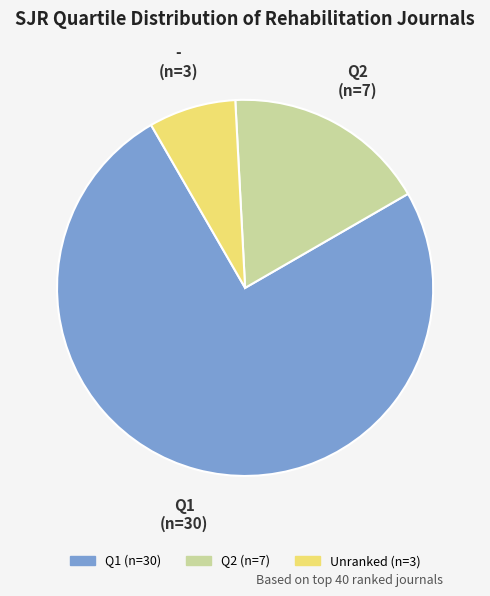

How many slices are in this pie chart?

3